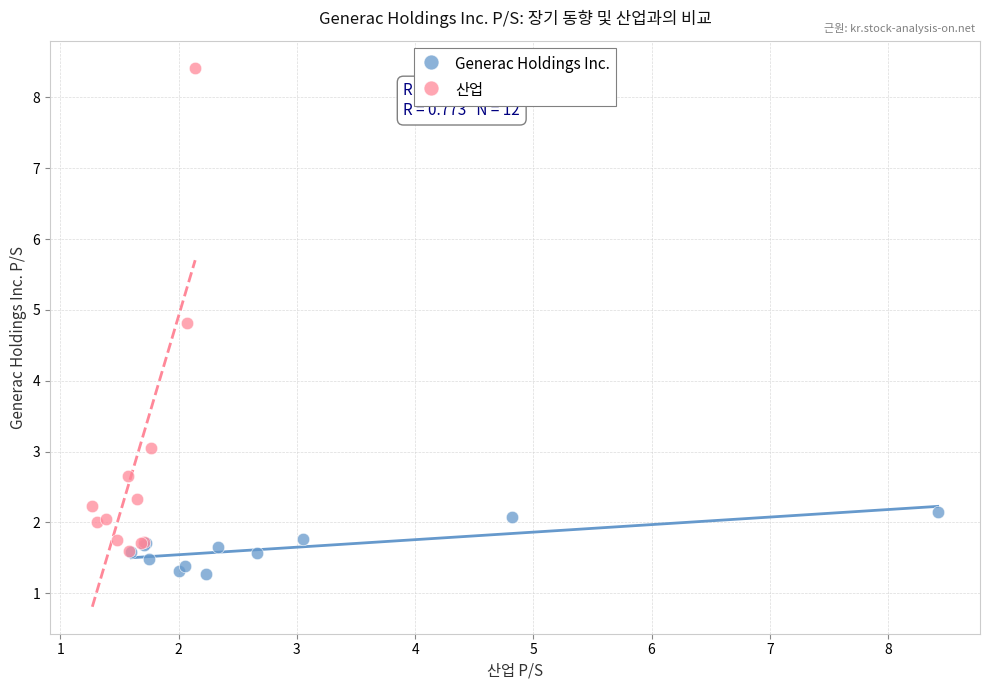

Which series reaches the minimum Y coordinate?

Generac Holdings Inc.